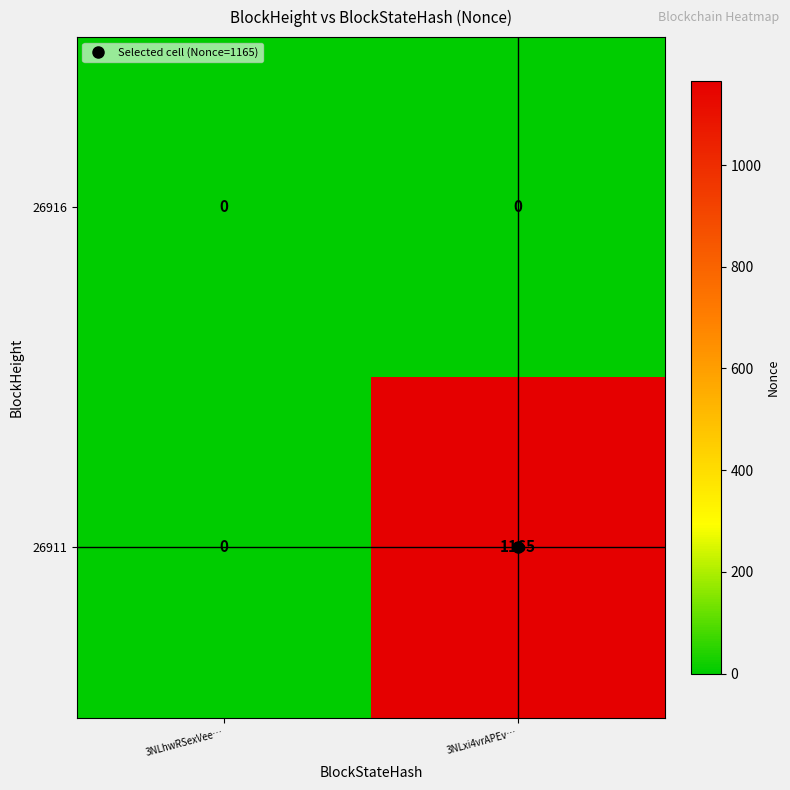

The 26911 series shows 366 at 3NLxi4vrAPEv…. True or false?

False